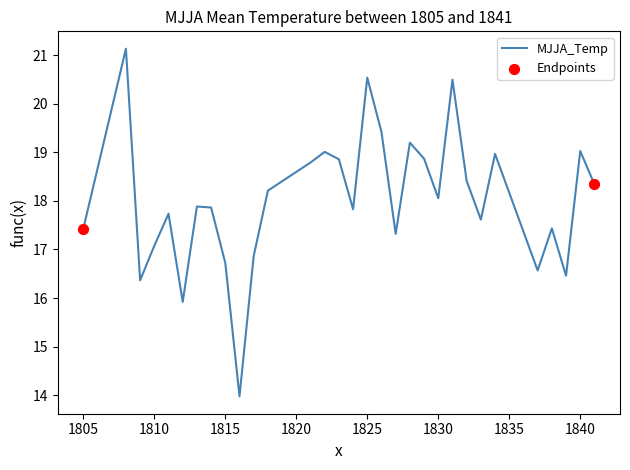

What is the maximum value shown in the chart?

21.1